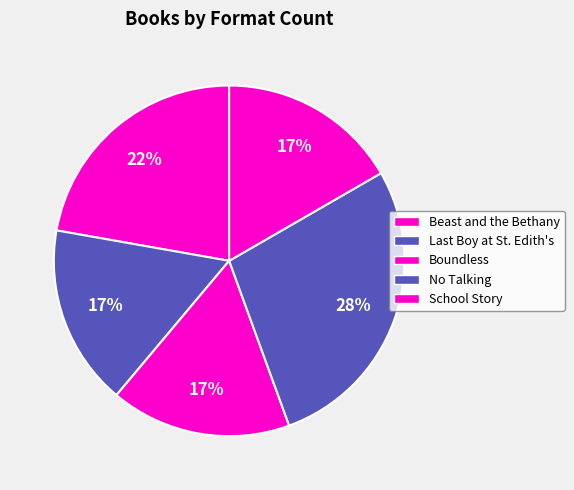

Is it true that Beast and the Bethany is 22% of the pie?

True